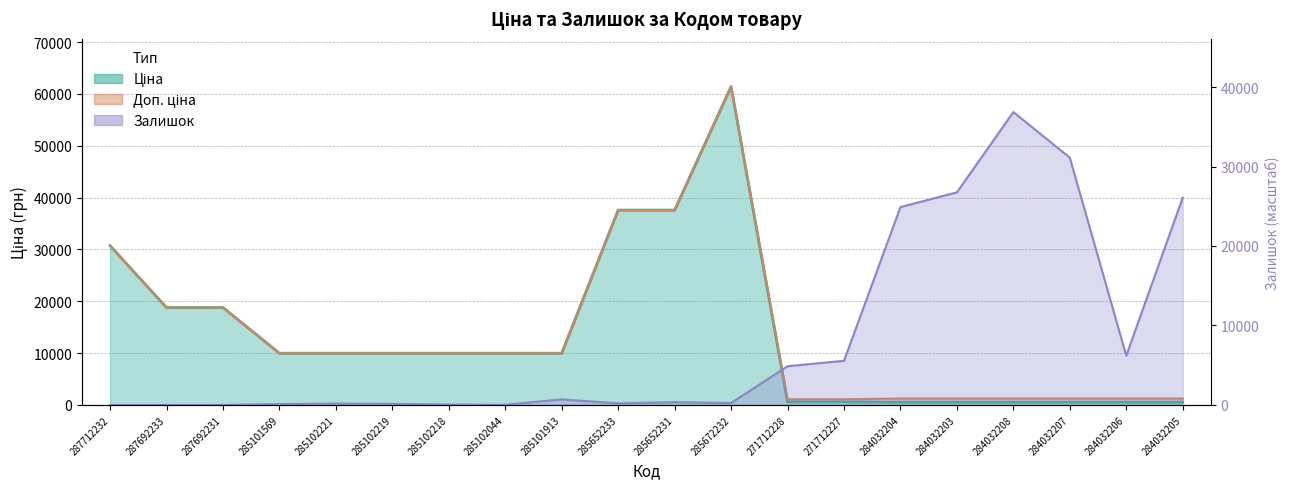

What is the label of the 20th point from the right?

287712232